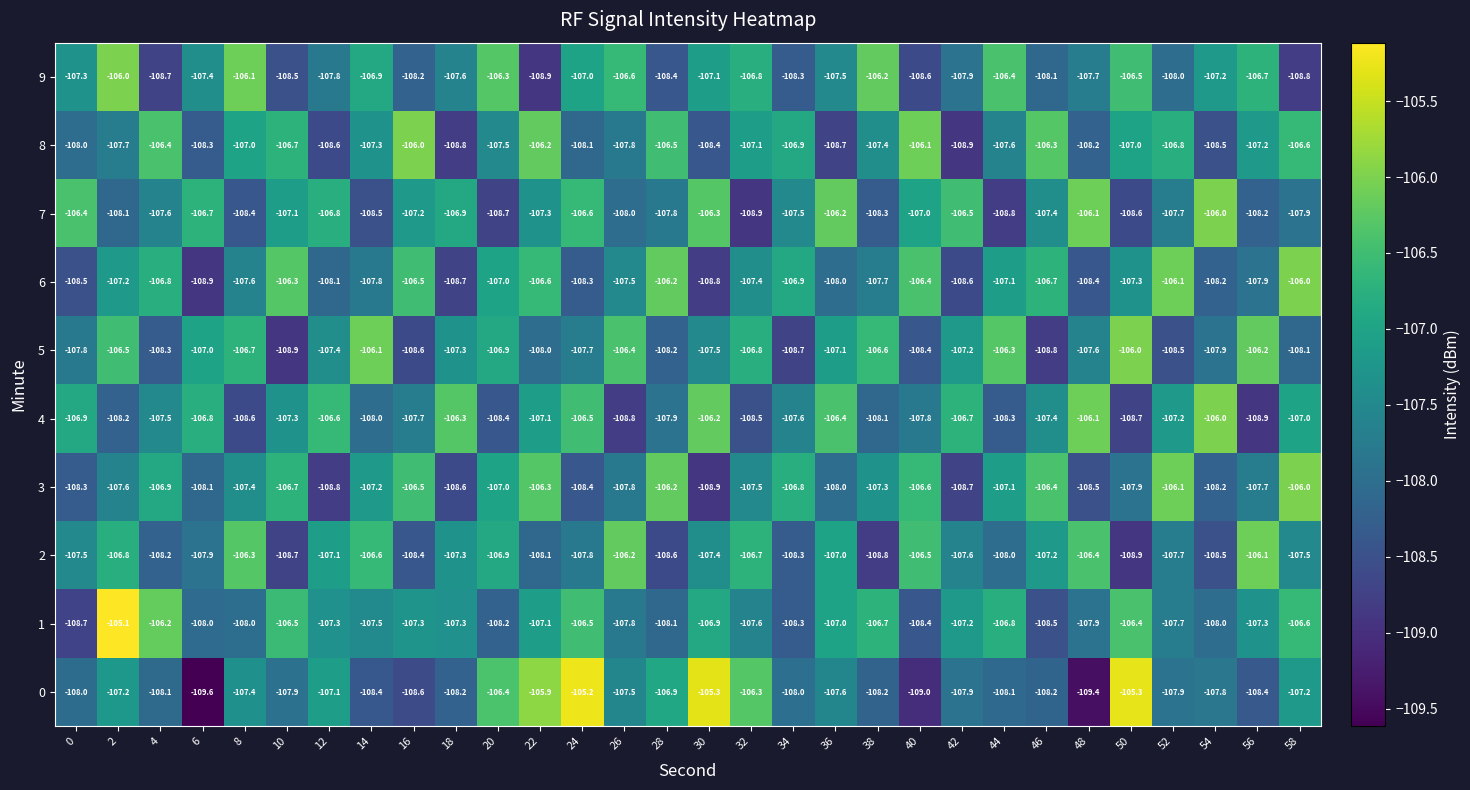

At which label does 6 reach its peak?

58